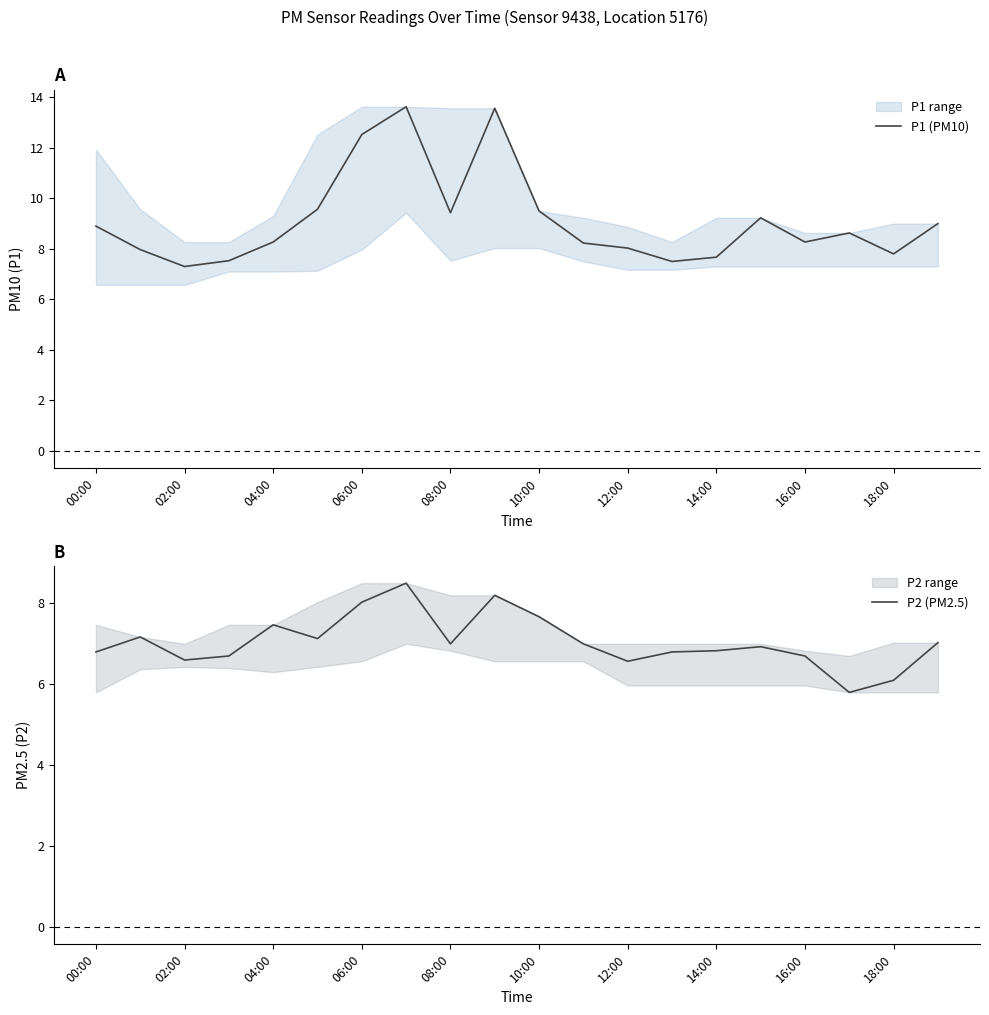

True or false: P2 (PM2.5) and P1 (PM10) intersect in this chart.

False